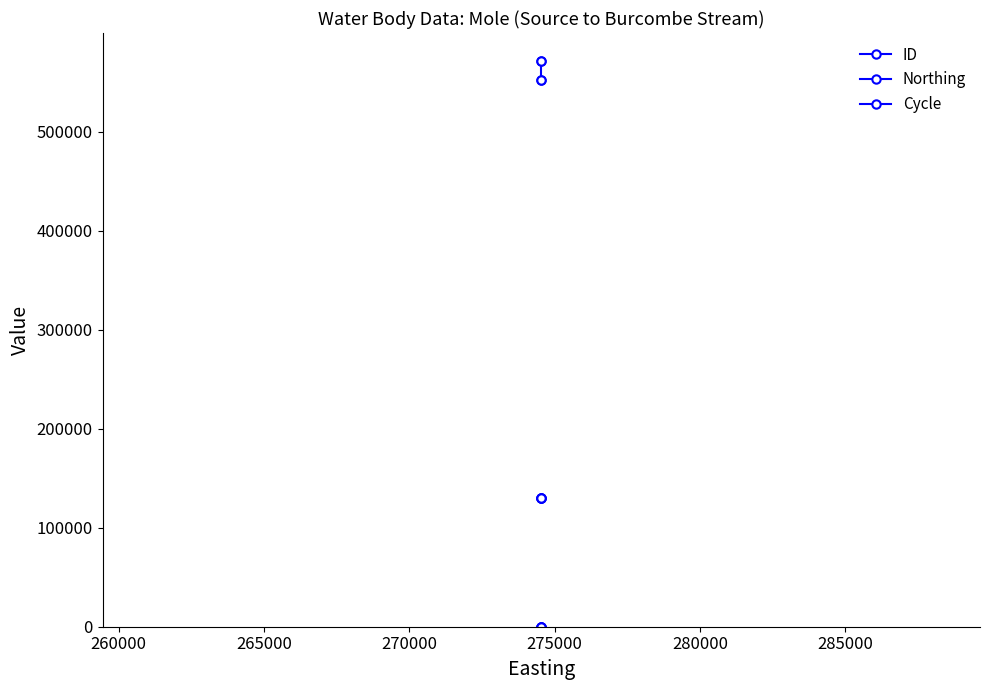

What are all the series names shown in the legend?

ID, Northing, Cycle